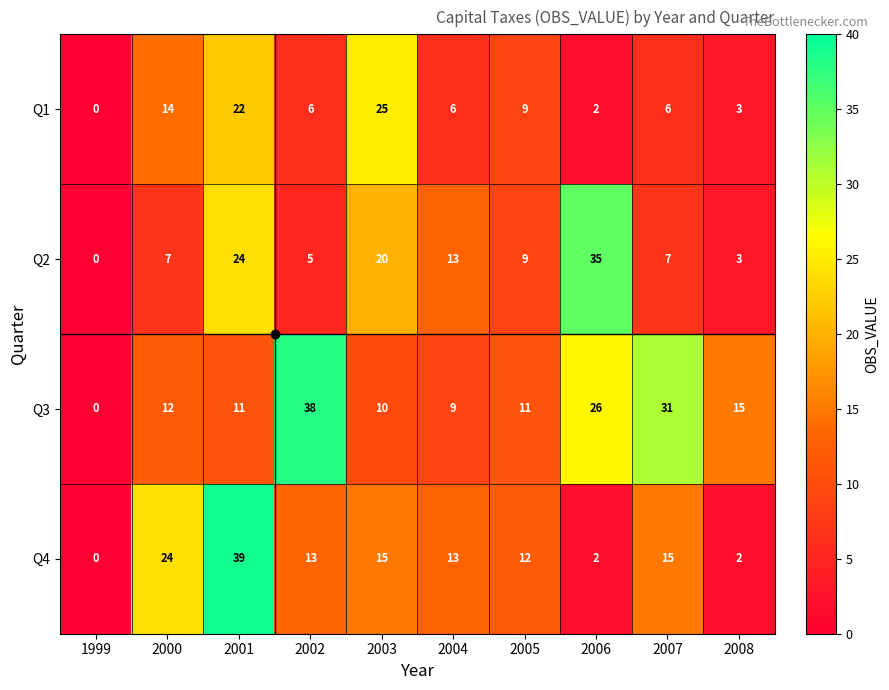

What is the spread (max minus min) of values at 2005?

3